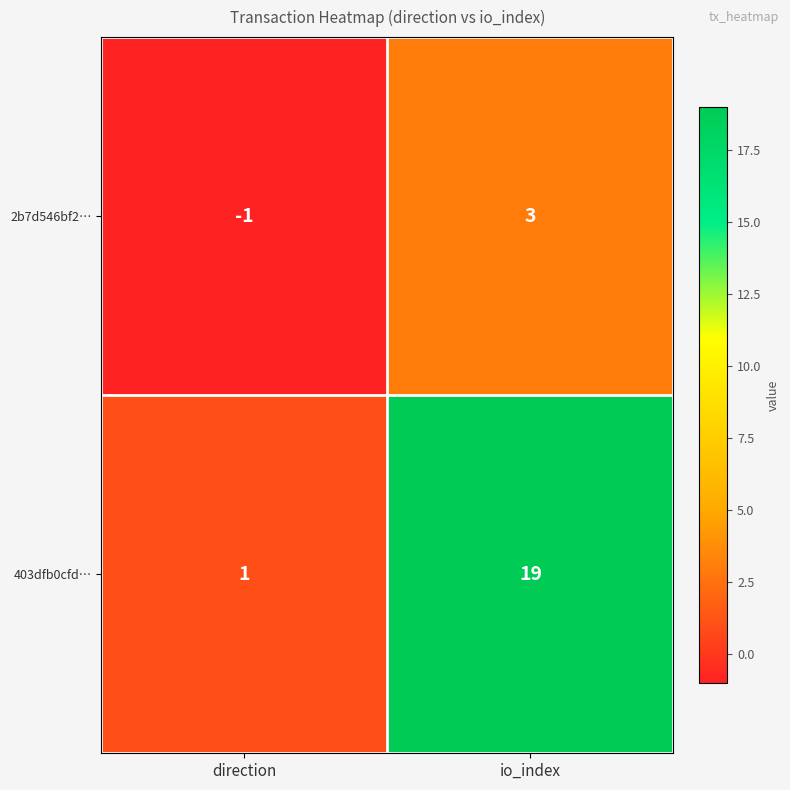

Is it true that 2b7d546bf2… equals 5 at io_index?

False